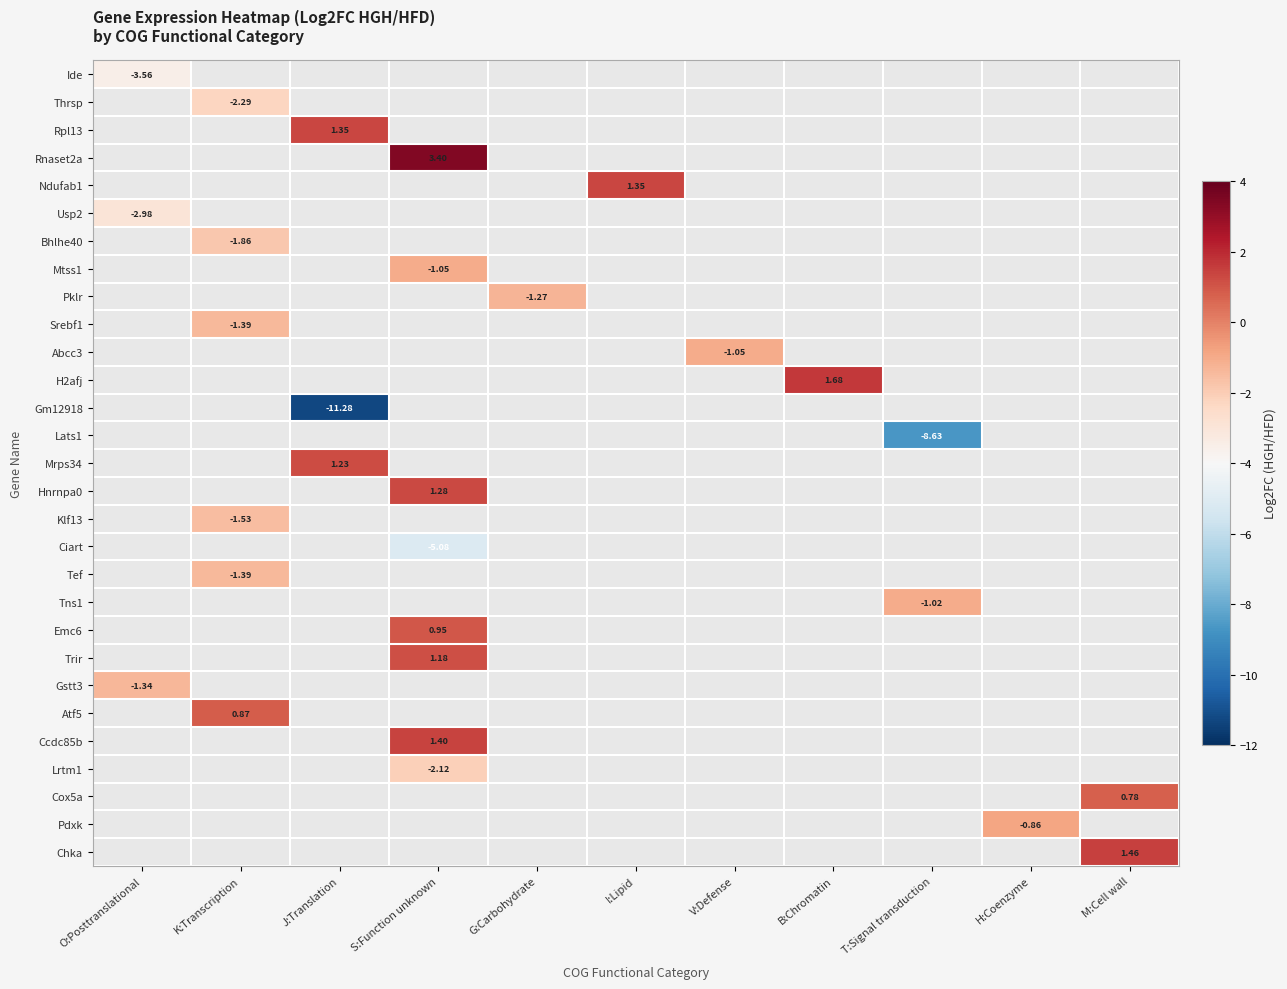

How many values in the Ciart series are below 0?

1